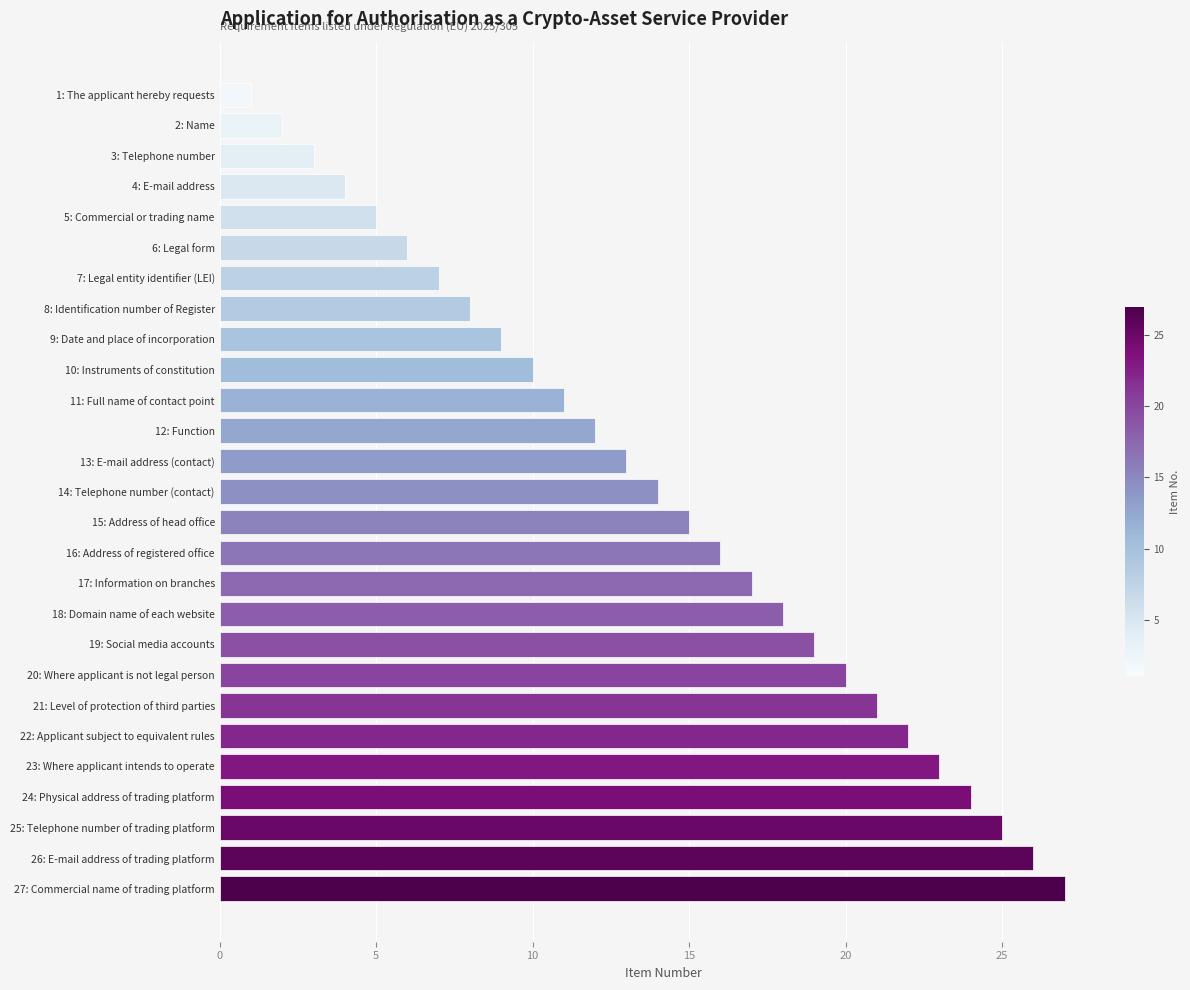

Approximately how many times larger is the value at 11: Full name of contact point compared to 21: Level of protection of third parties?

0.5